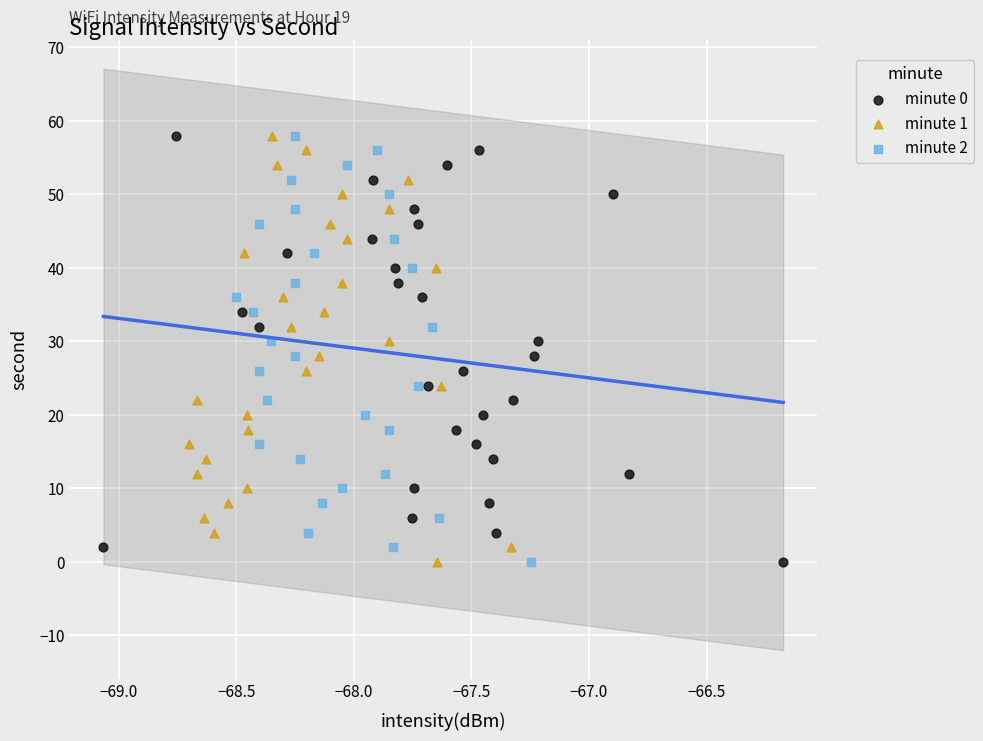

What are all the series names shown in the legend?

minute 0, minute 1, minute 2